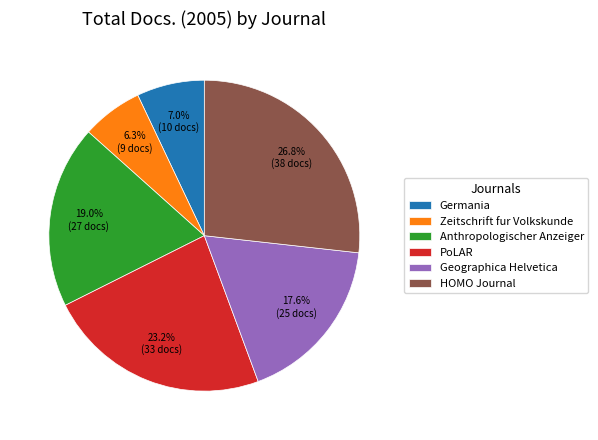

To the nearest percent, what portion does HOMO Journal represent?

27%